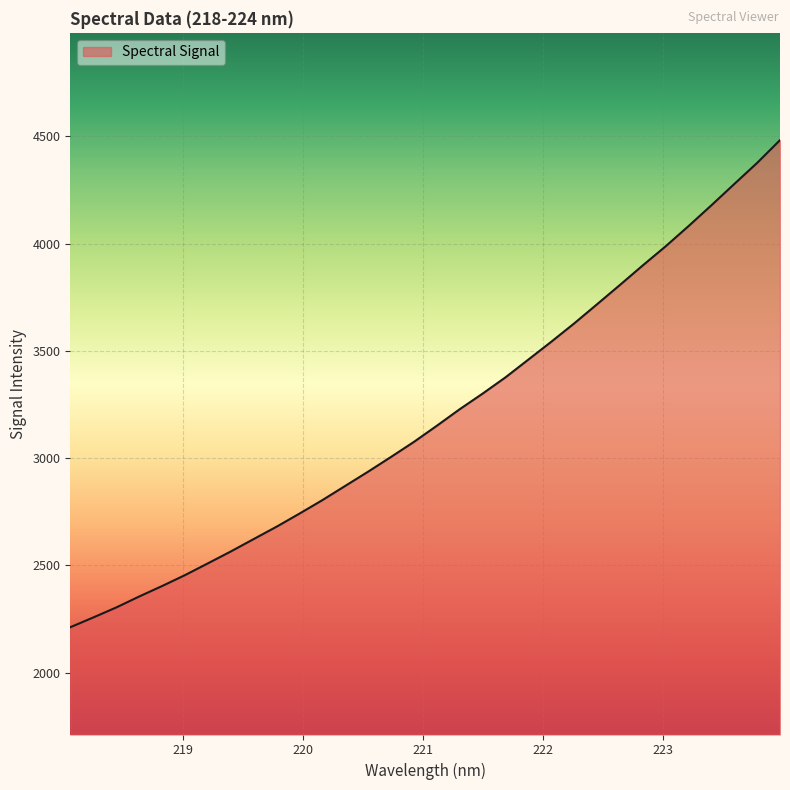

What is the minimum value shown in the chart?

2212.0